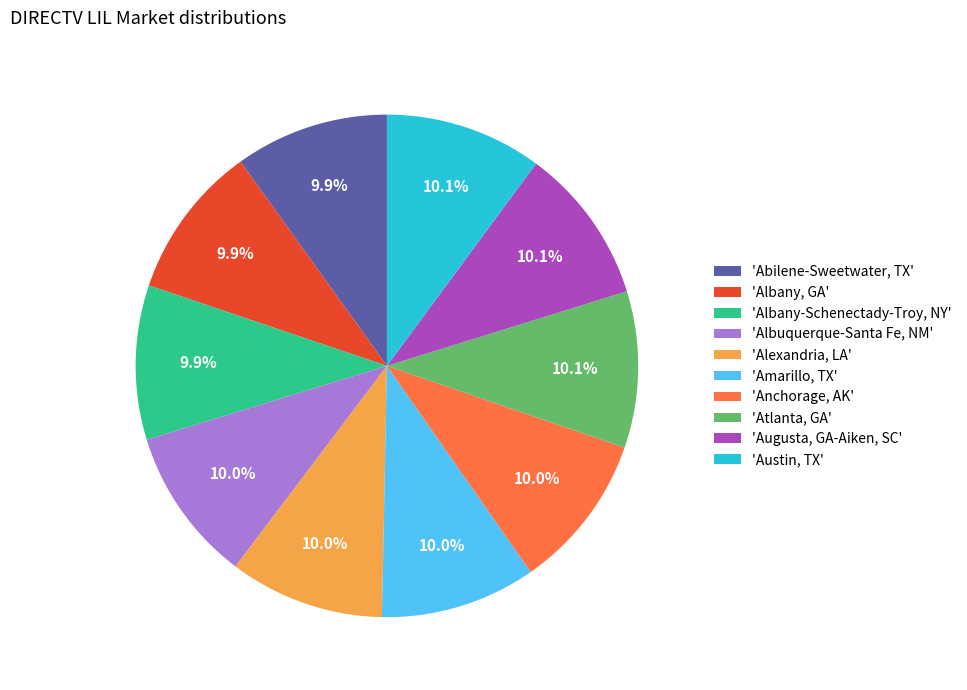

Does 'Austin, TX' account for over 50% of the chart?

No